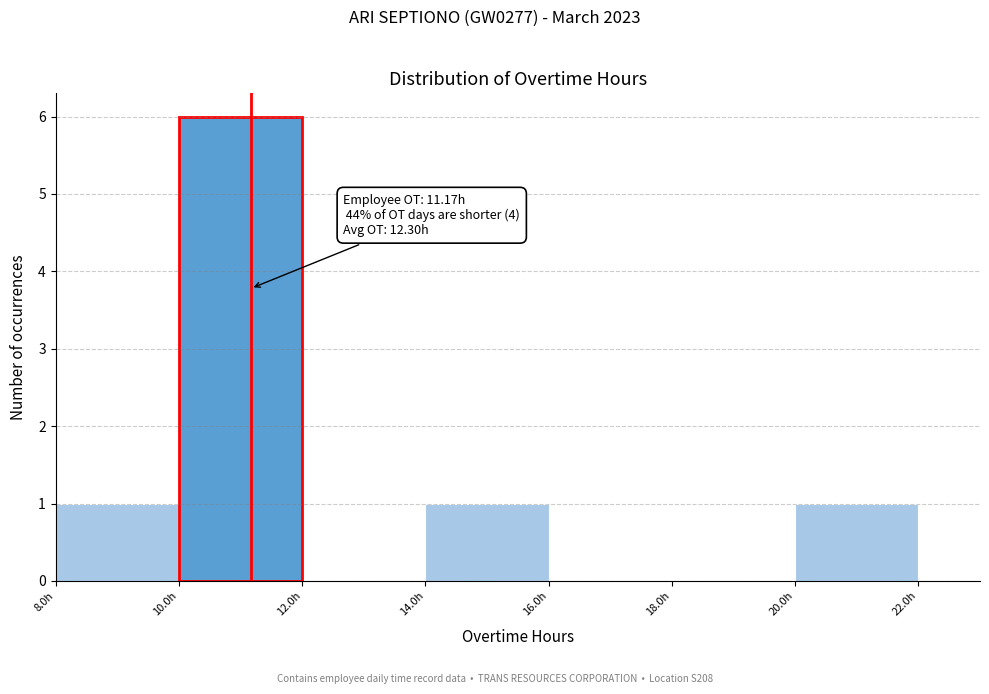

Over which range of the x-axis is the bar tallest?

10 to 12